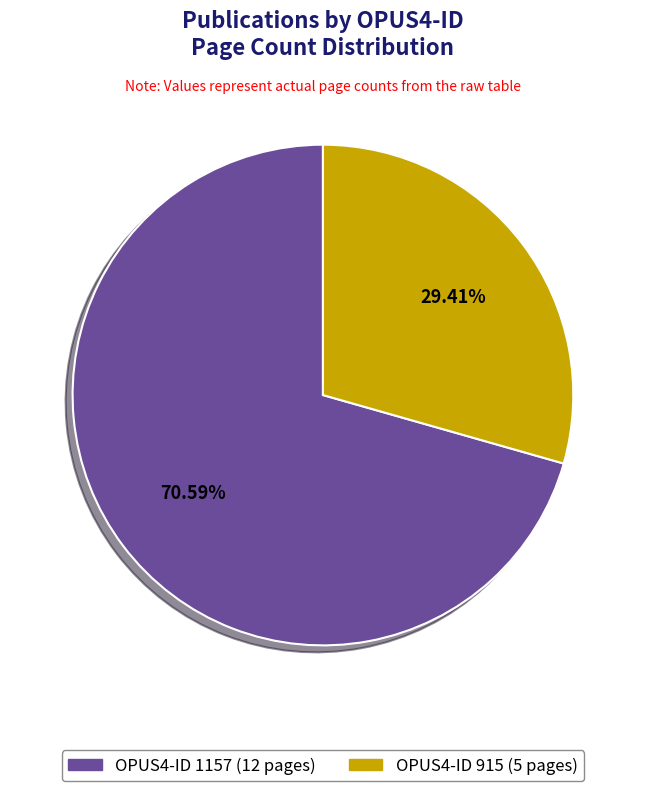

Is there a majority slice in this chart?

Yes